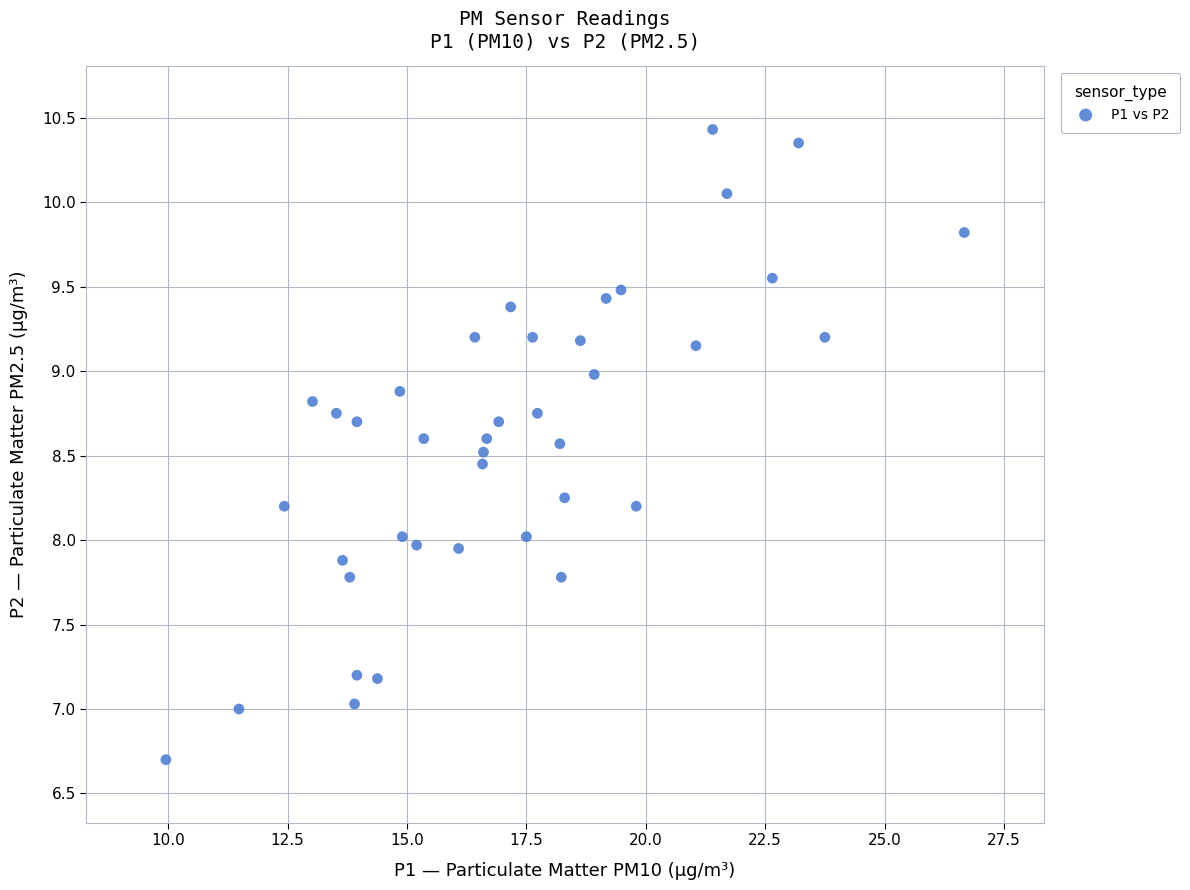

What is the range of X values (max minus min)?

16.7